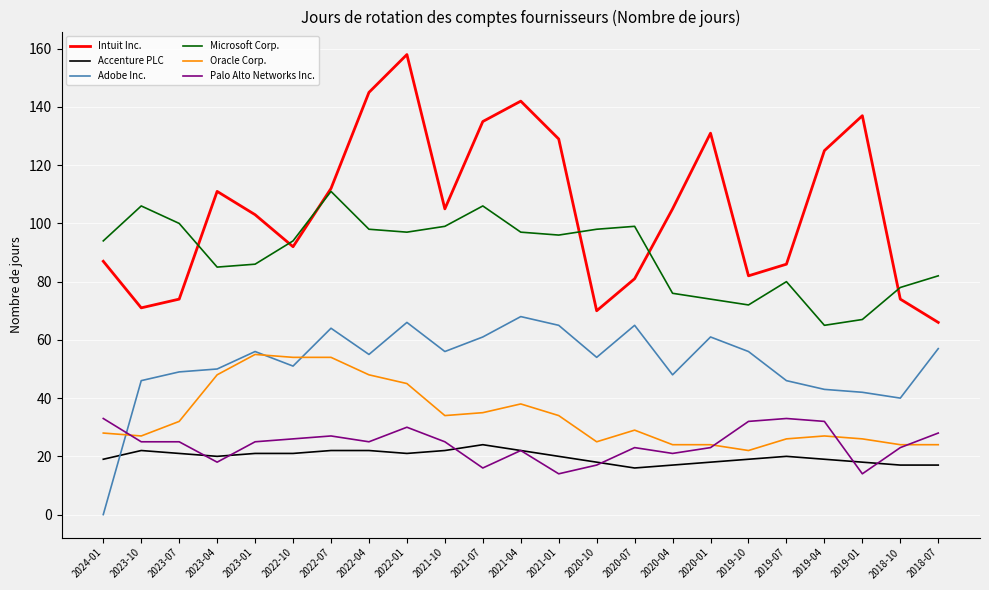

What is the total value across all series at 2020-01?

331